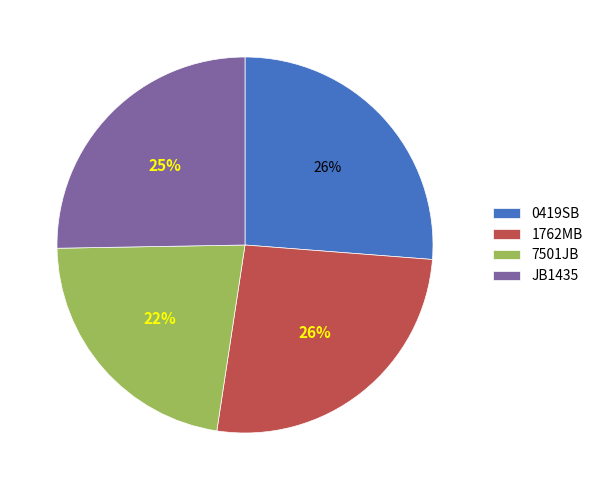

To the nearest percent, what is the difference between the JB1435 and 7501JB slice percentages?

3%